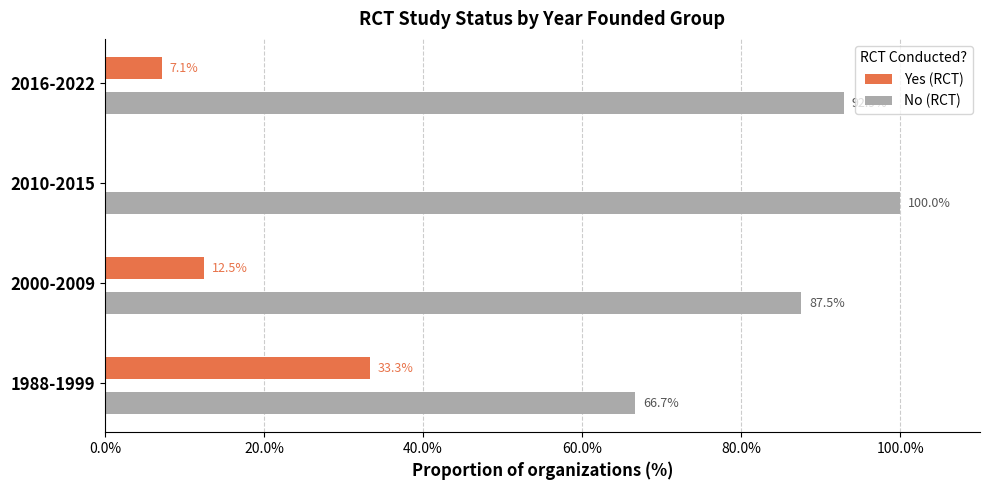

The Yes (RCT) series shows 13.3 at 2010-2015. True or false?

False